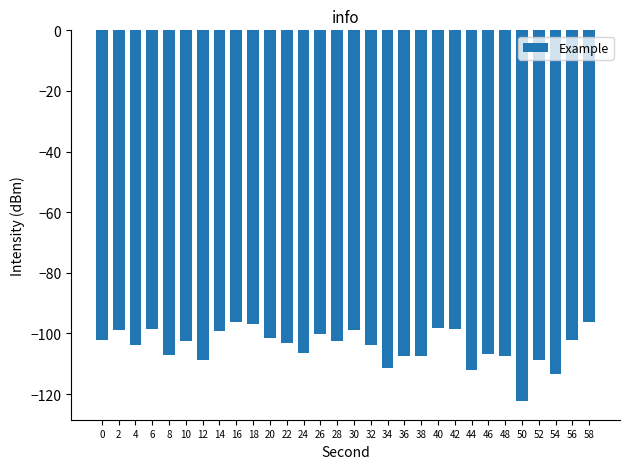

Is it true that the value at 58 is -65.0?

False